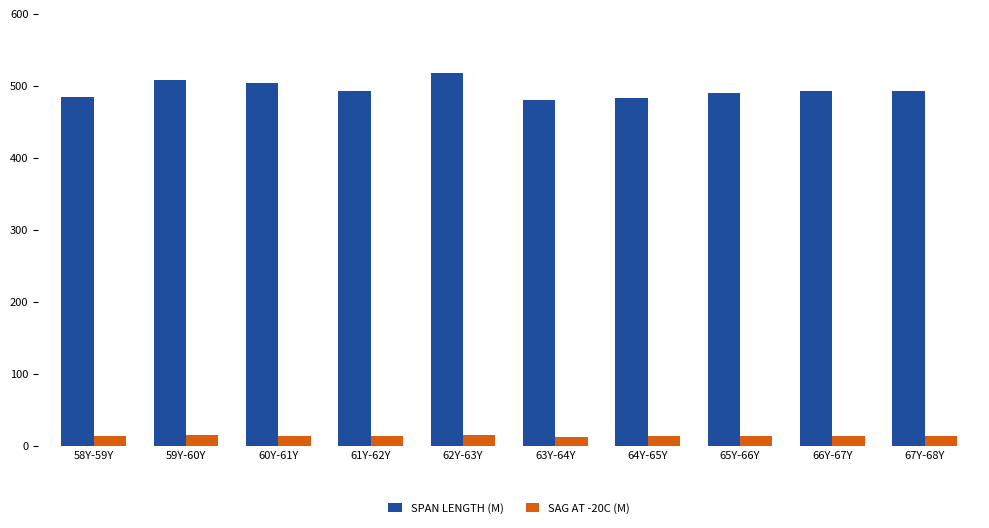

How many categories are shown in the chart?

10